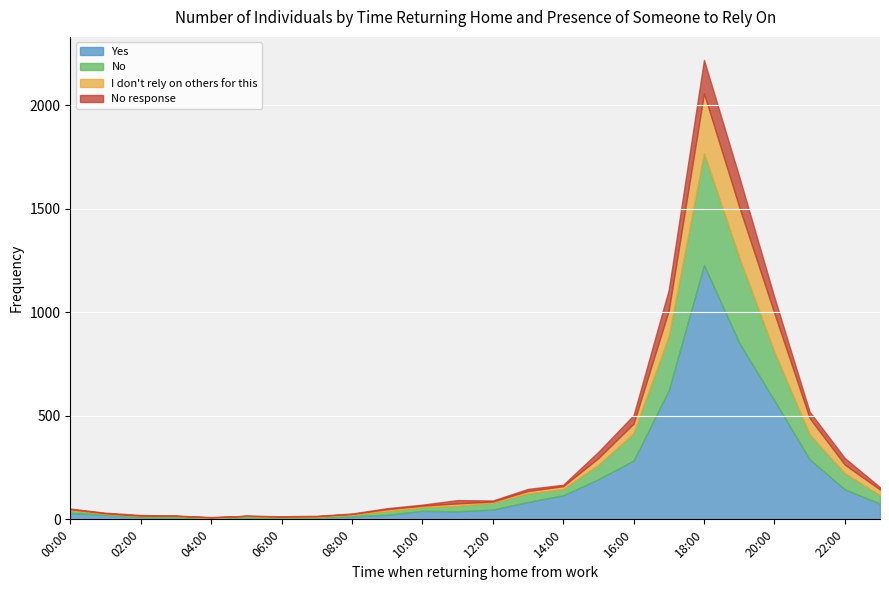

At 15:00, list the series in order from smallest to largest.

No response, I don't rely on others for this, No, Yes